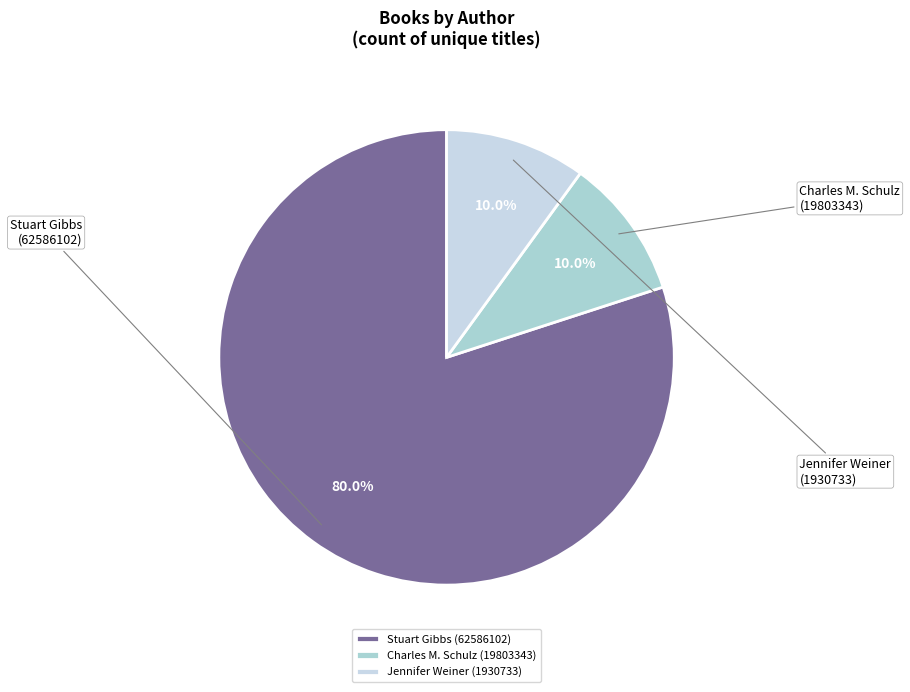

How many segments does this pie chart have?

3